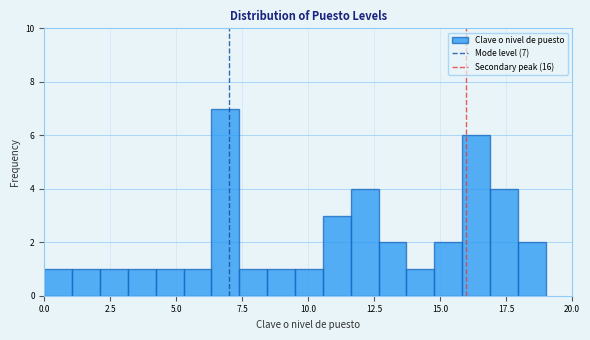

Around what value on the x-axis is the tallest bar? Give the approximate position of its centre, as read against the axis.

7.0